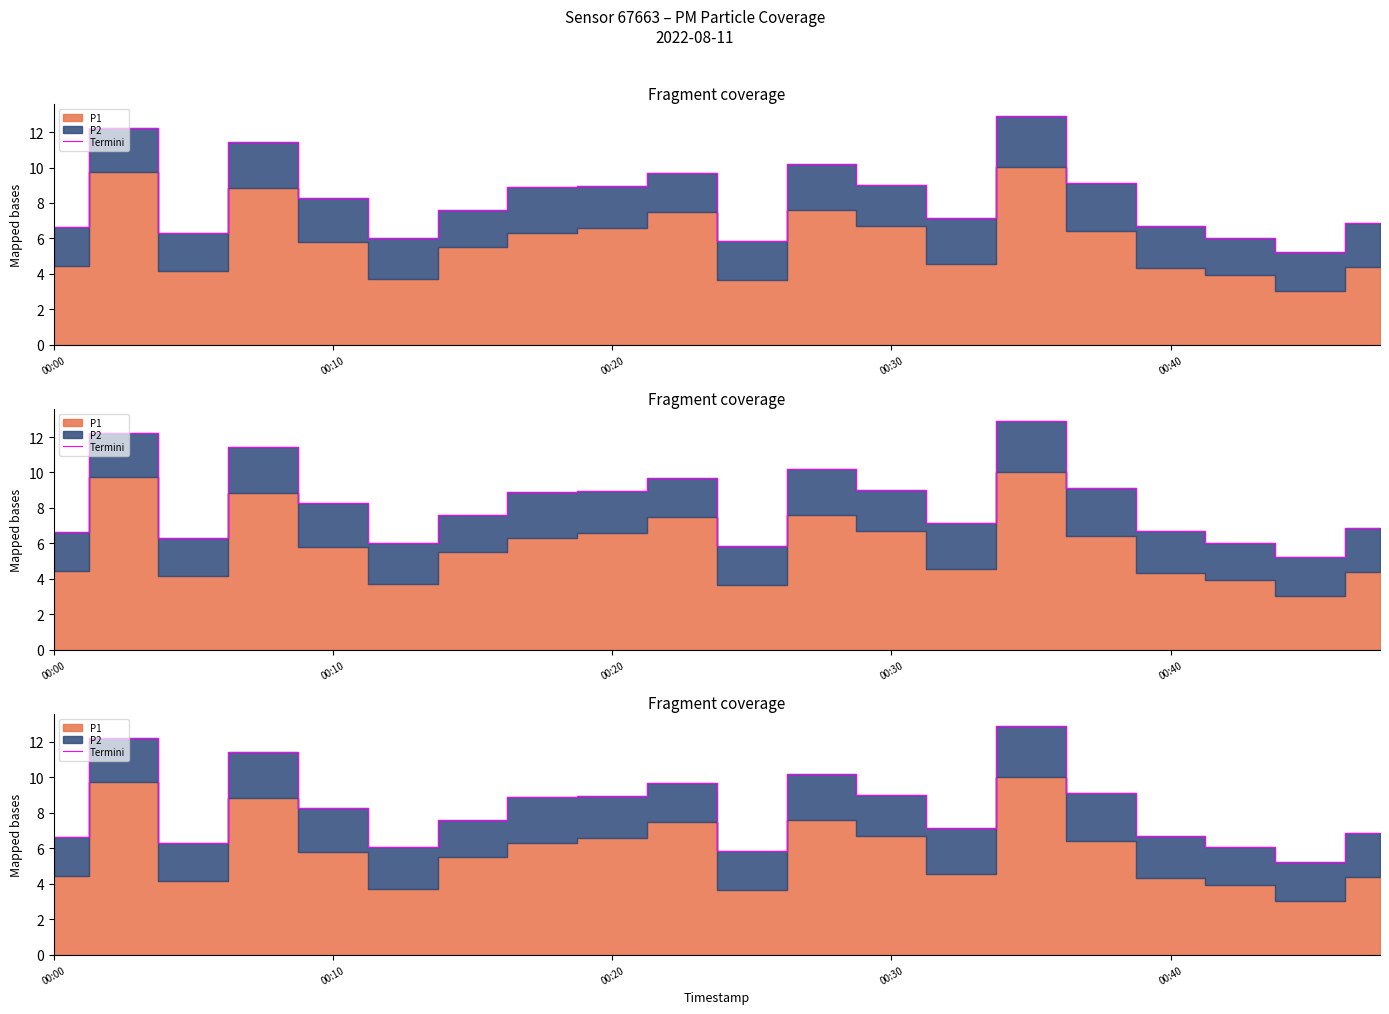

Which has a higher value, 8 or 11?

11